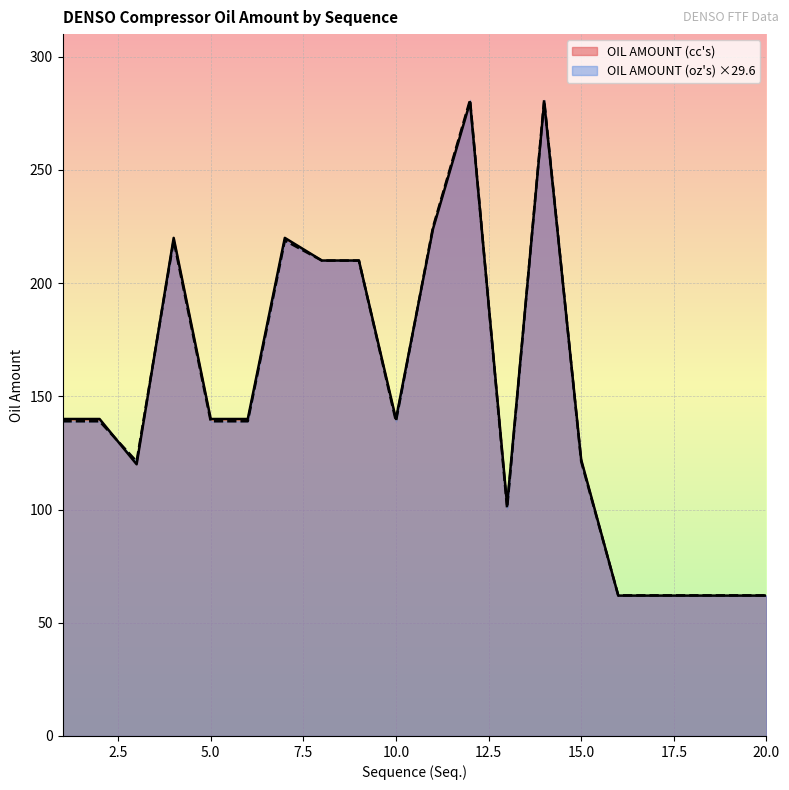

At how many categories does at least one series exceed 143?

7